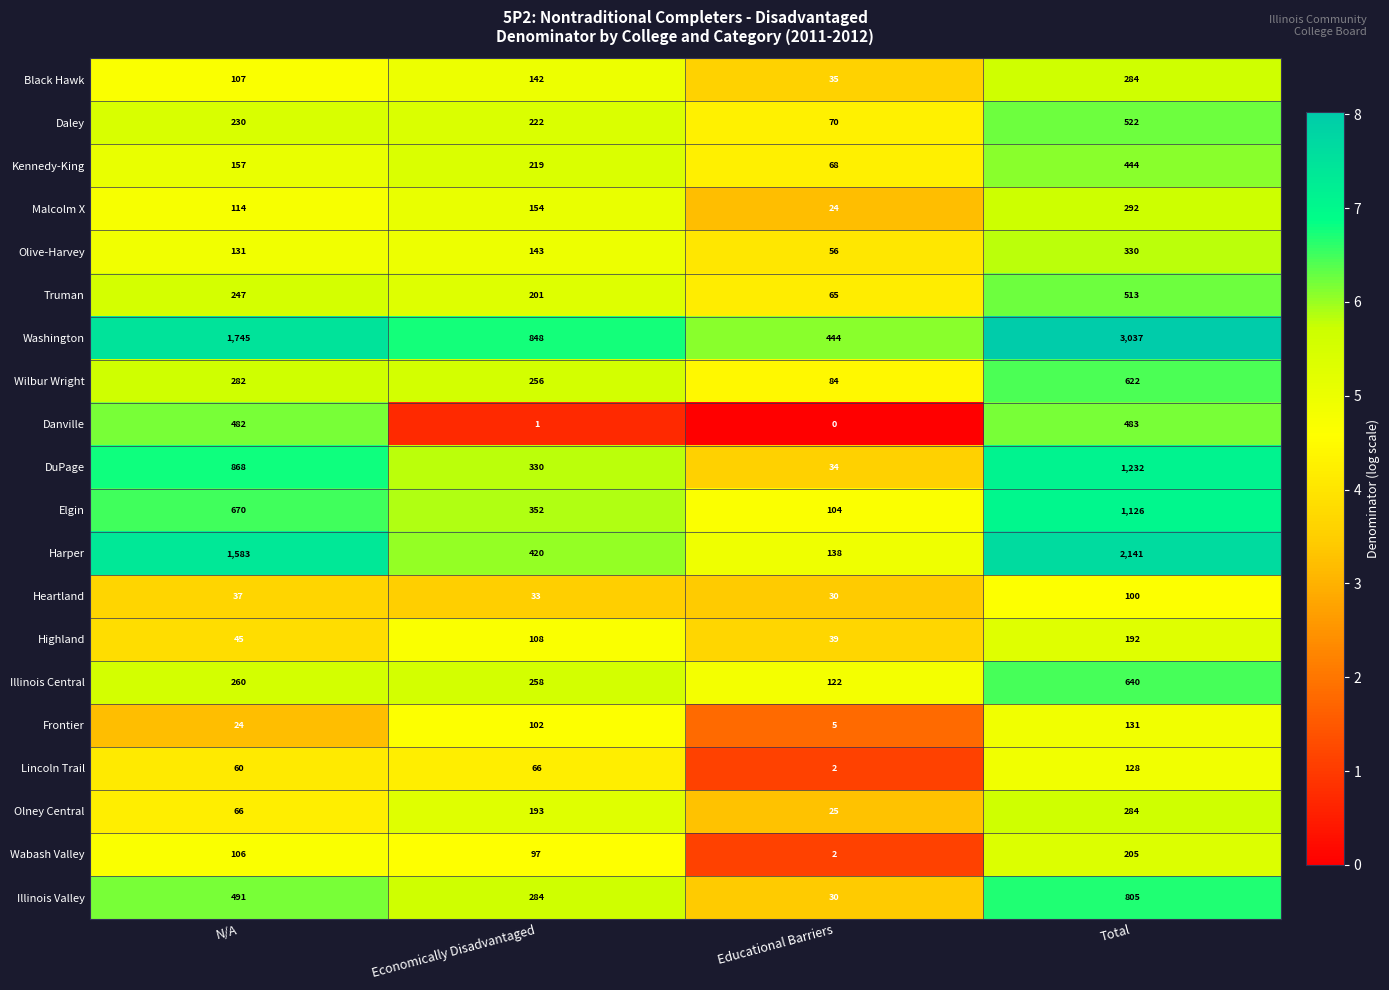

Which series changed the most between N/A and Educational Barriers?

Harper